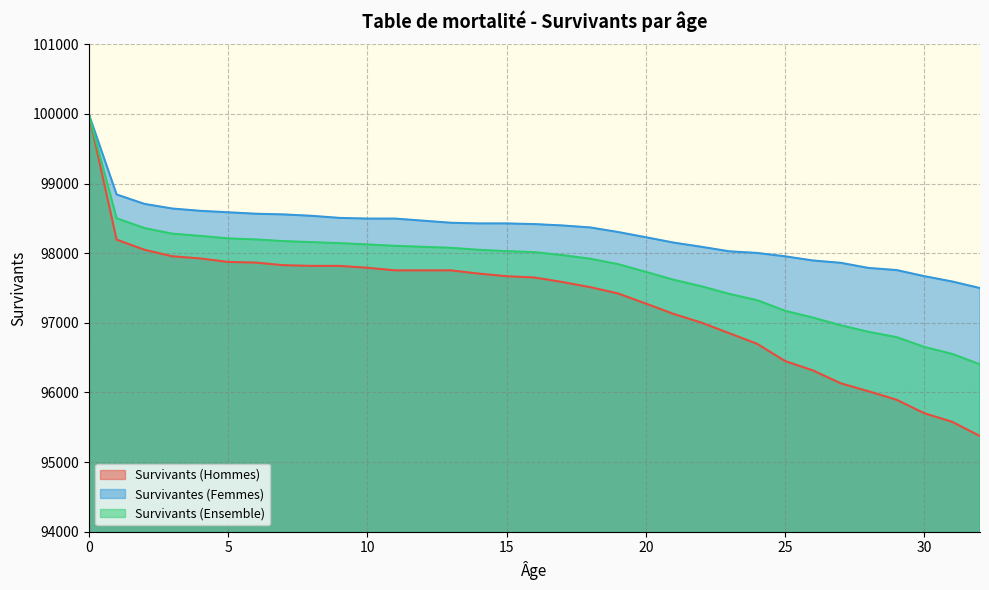

What is the difference between the second highest and minimum values in the Survivantes (Femmes) series?

1344.2